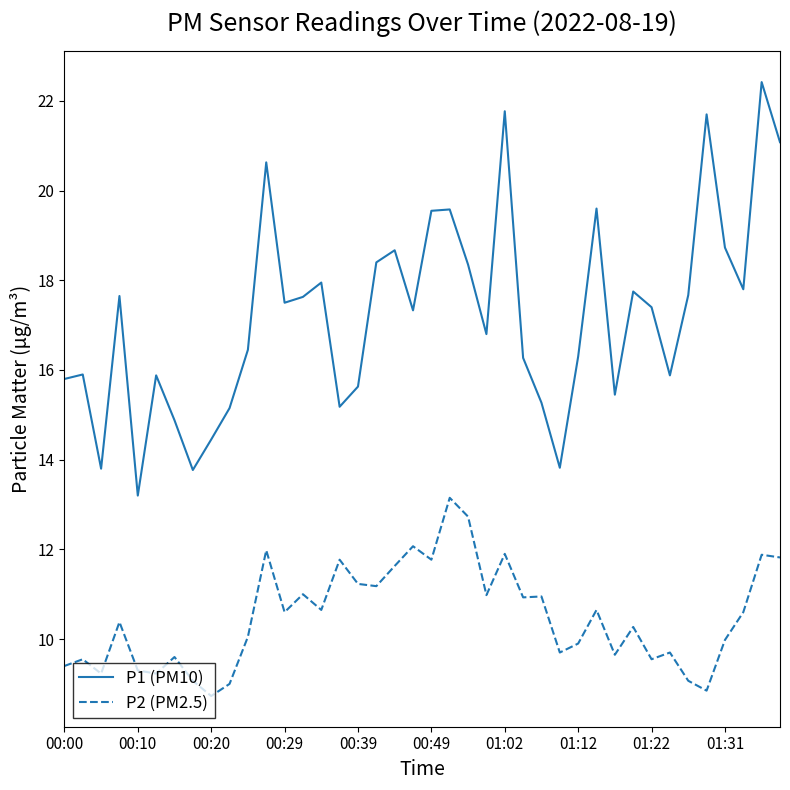

Does the chart display data point markers on the line(s)?

No